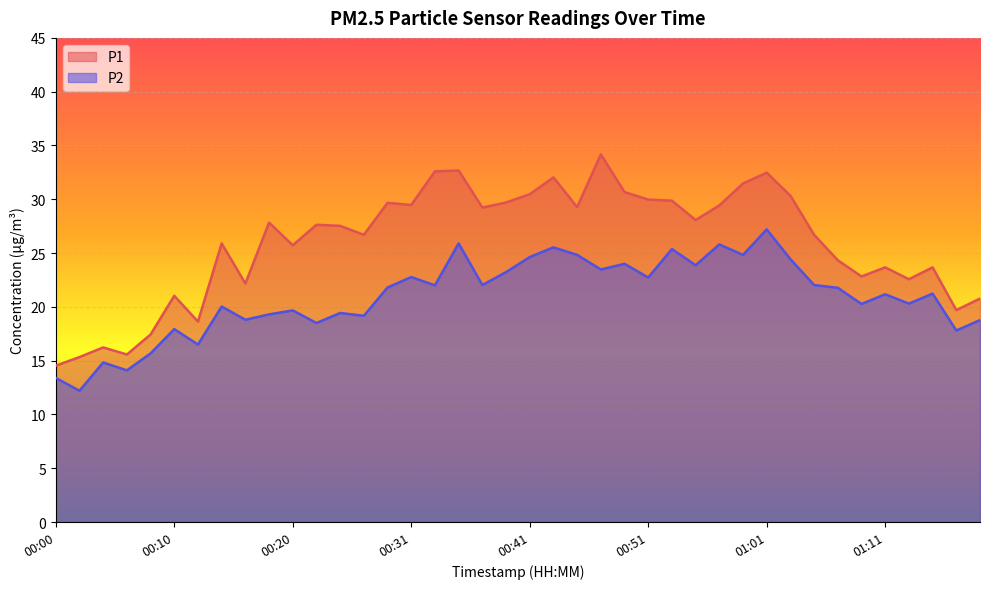

At which label does P2 reach its minimum?

00:02